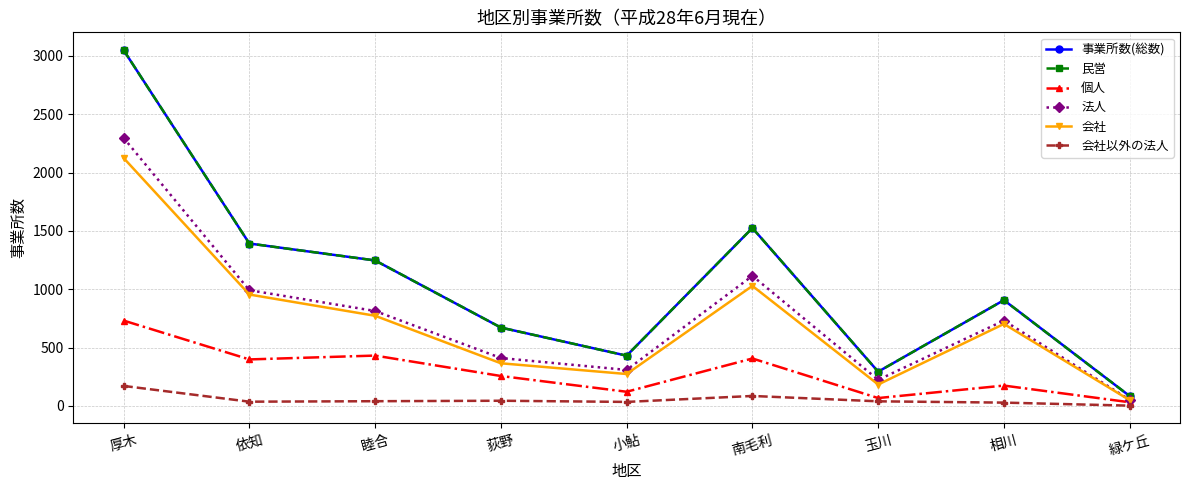

True or false: 会社以外の法人 has a value of 41 at 睦合.

True